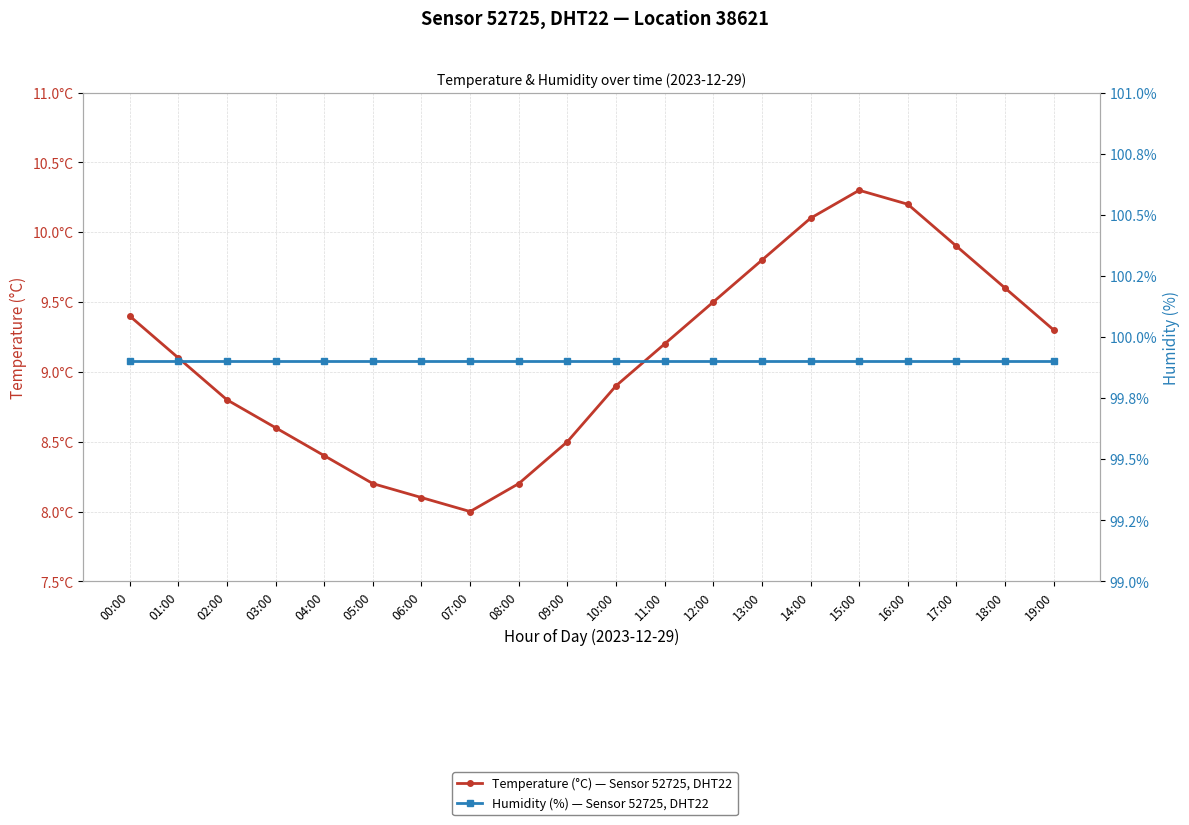

At which label does Temperature (°C) — Sensor 52725, DHT22 first exceed 9?

00:00